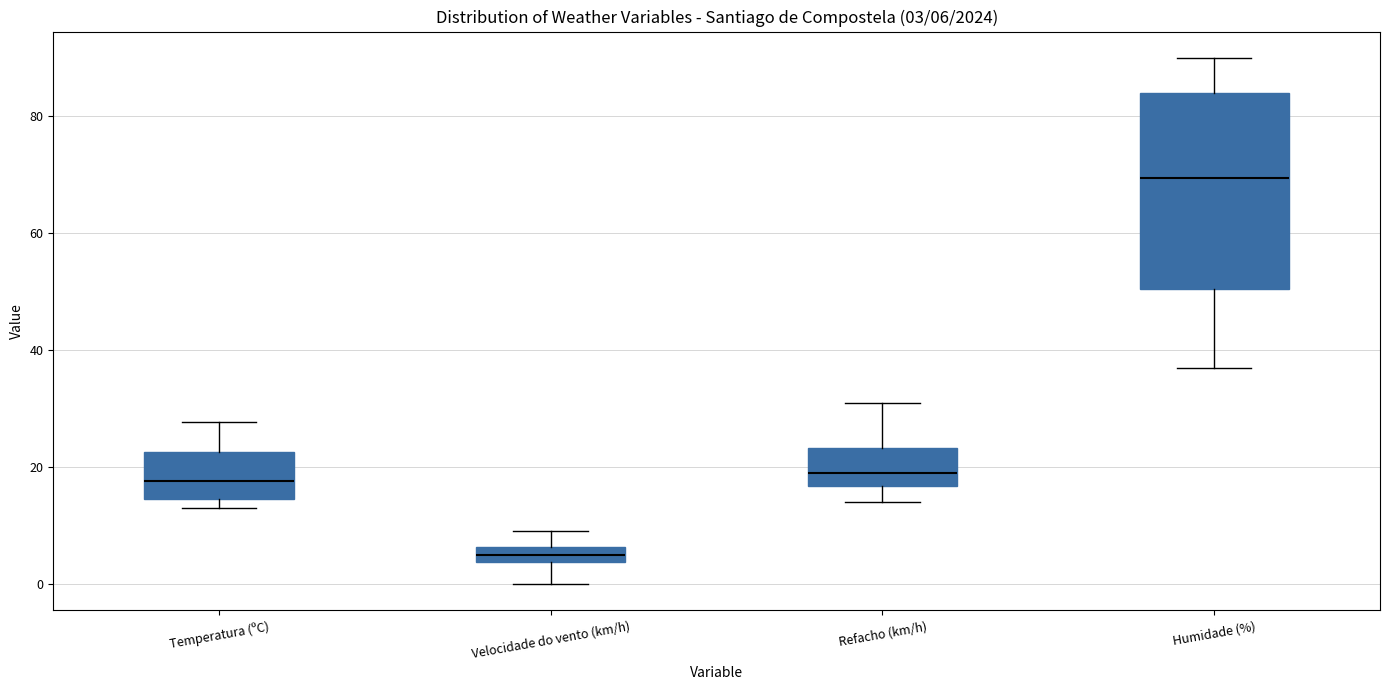

Which box's median line is the lowest?

Velocidade do vento (km/h)